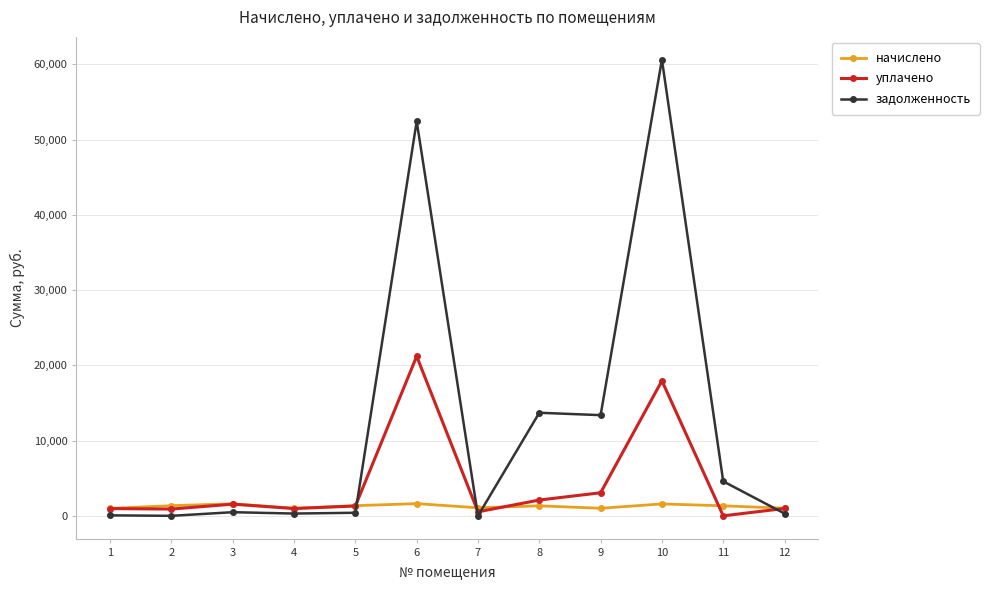

What is the highest value of the уплачено series?

21206.4